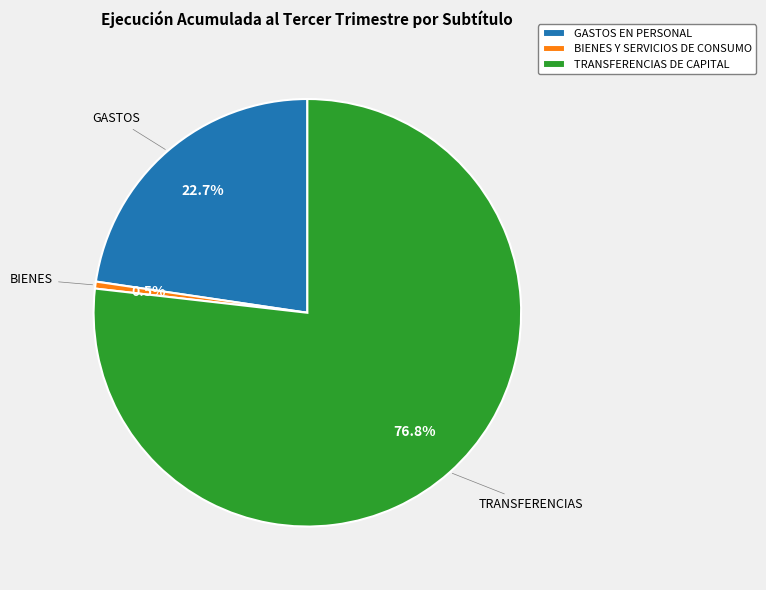

True or false: TRANSFERENCIAS DE CAPITAL accounts for 77% of the total.

True